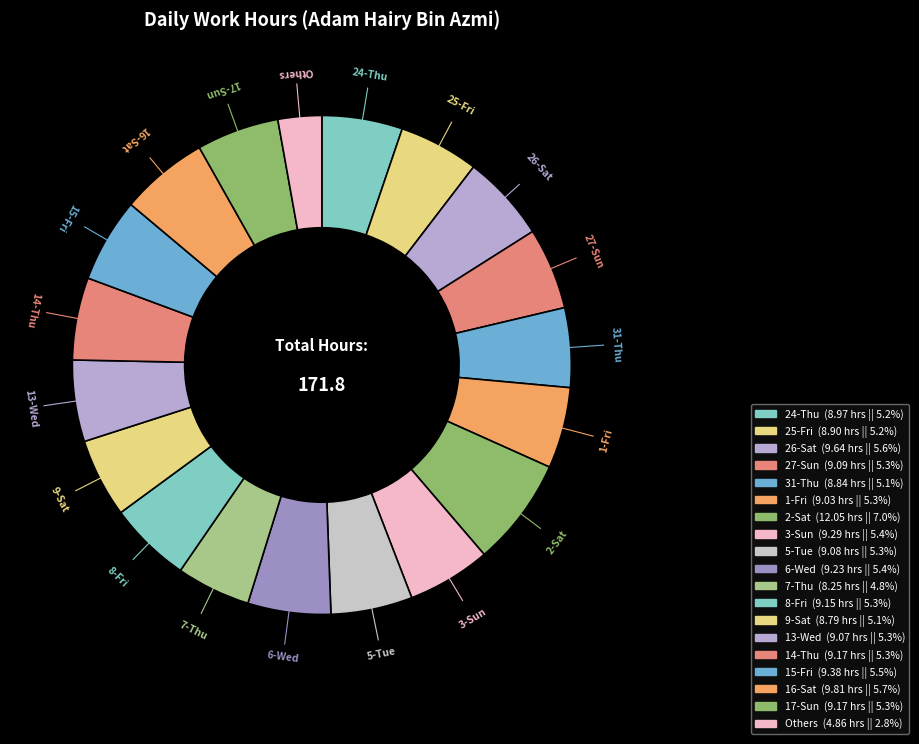

What is the smallest slice in the pie chart?

Others